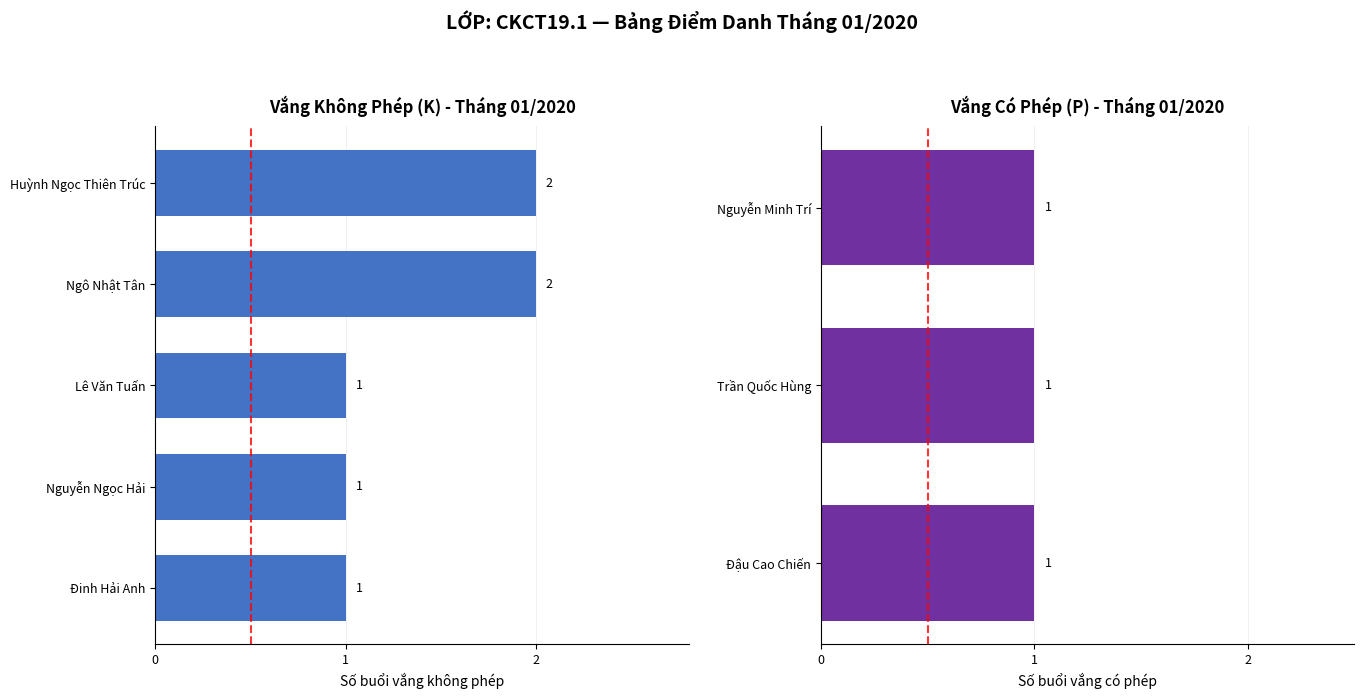

What is the maximum value for K (Vắng không phép)?

2